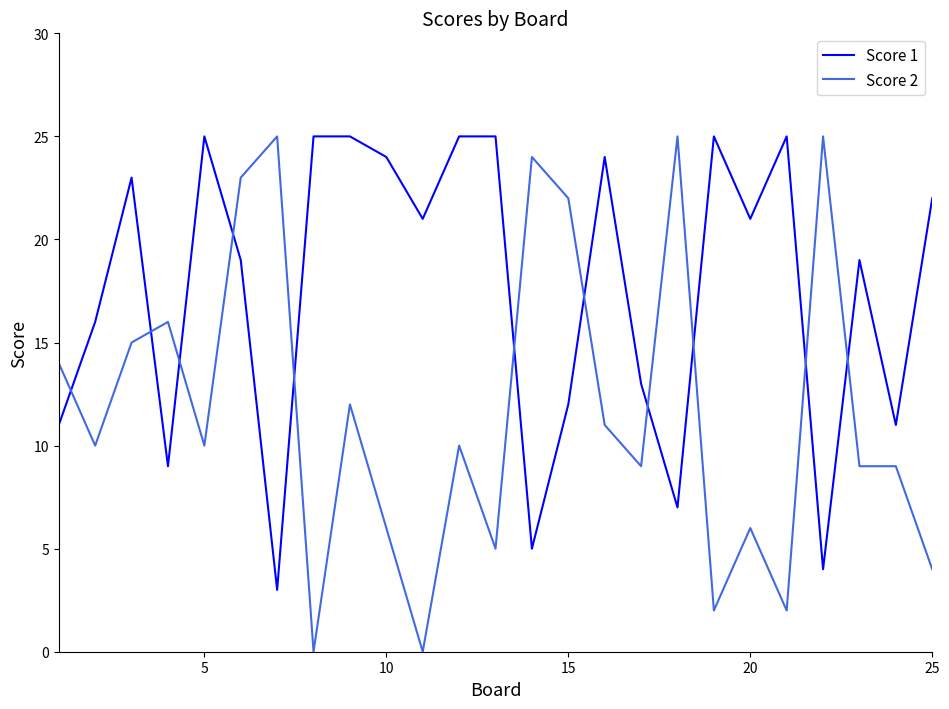

What is the difference between the maximum and minimum values in the Score 1 series?

22